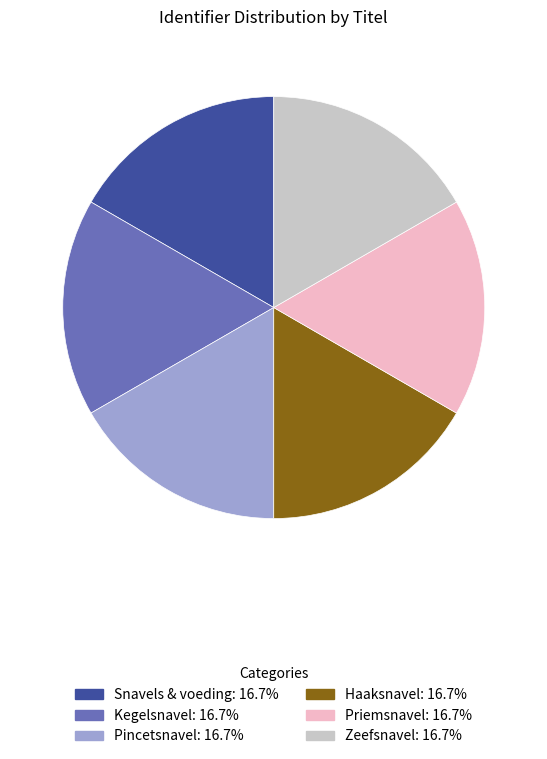

Count the number of slices in the pie.

6